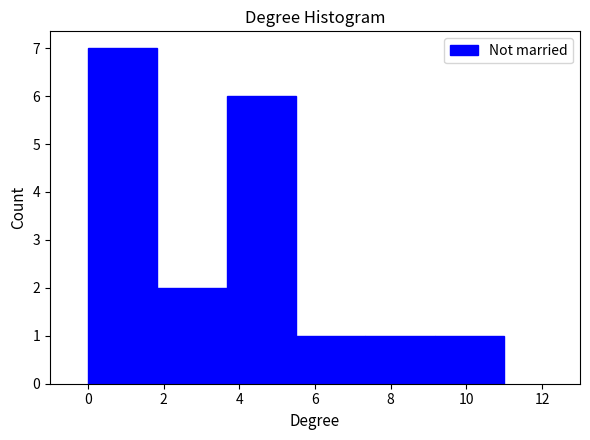

Reading left to right, list every bar in this chart as the range it spans on the x-axis followed by its height. Neither the bar edges nor the heights are printed on the chart, so give them approximately, as read against the axes.

0.0 to 1.8: 7
1.8 to 3.6: 2
3.6 to 5.6: 6
5.6 to 7.4: 1
7.4 to 9.2: 1
9.2 to 11.0: 1